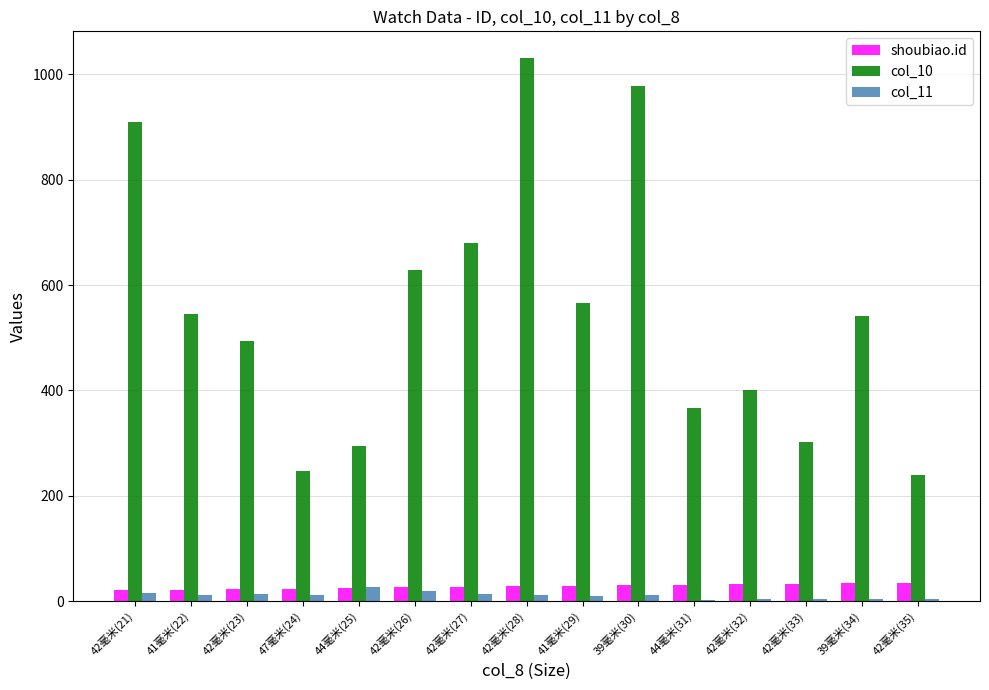

Is it true that col_10 equals 432 at 42毫米(28)?

False